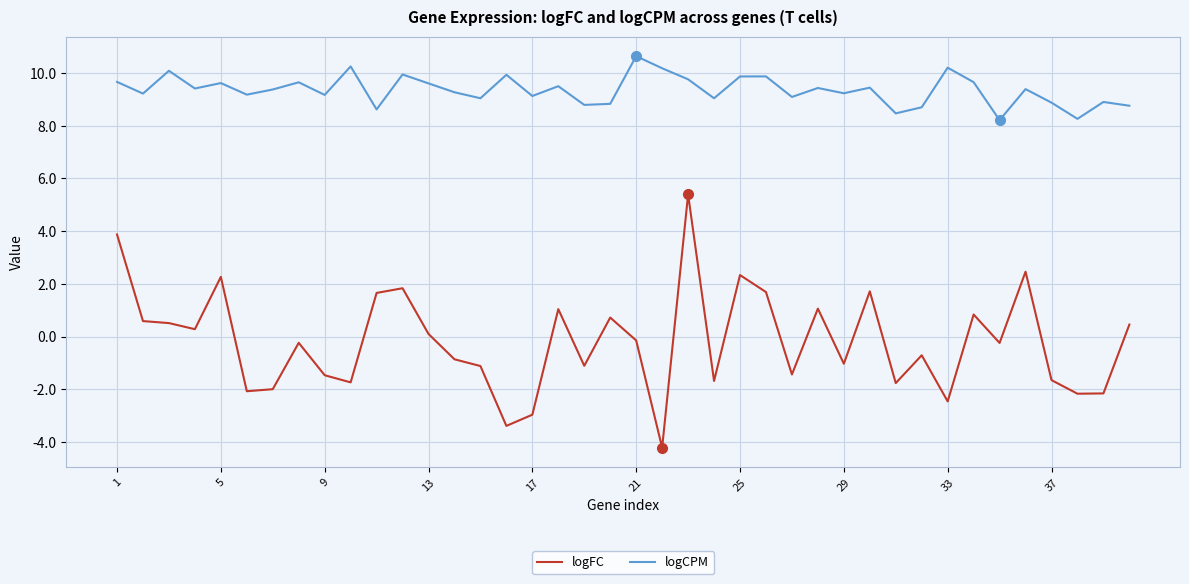

List the series in order of their overall mean, highest first.

logCPM, logFC